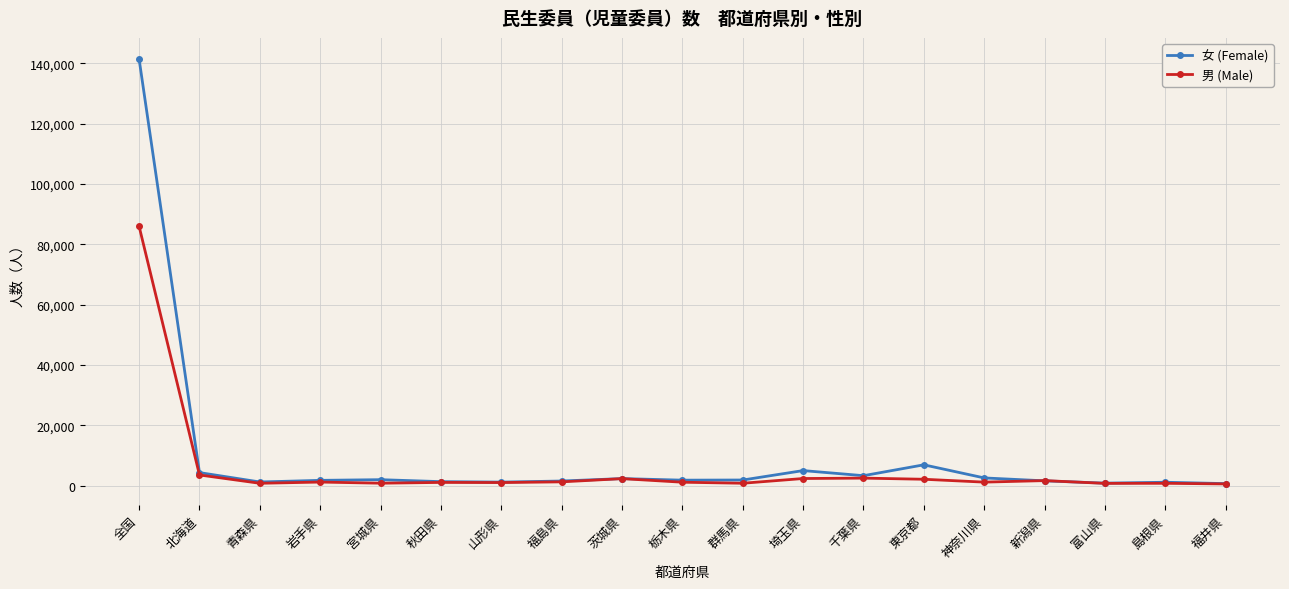

Which series has the widest spread of values?

女 (Female)